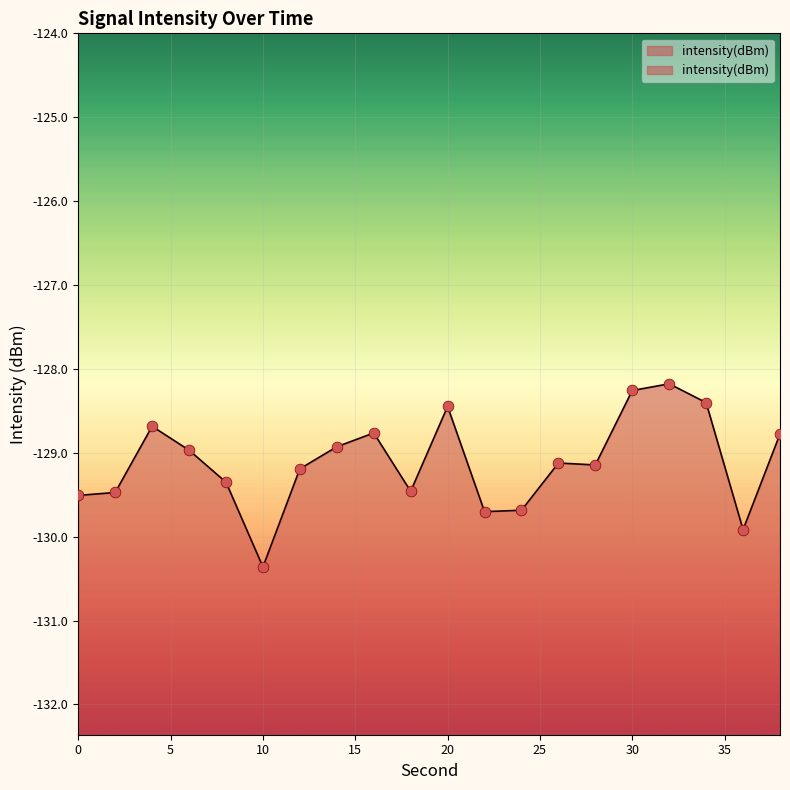

What is the change in value from 10 to 16?

+1.6